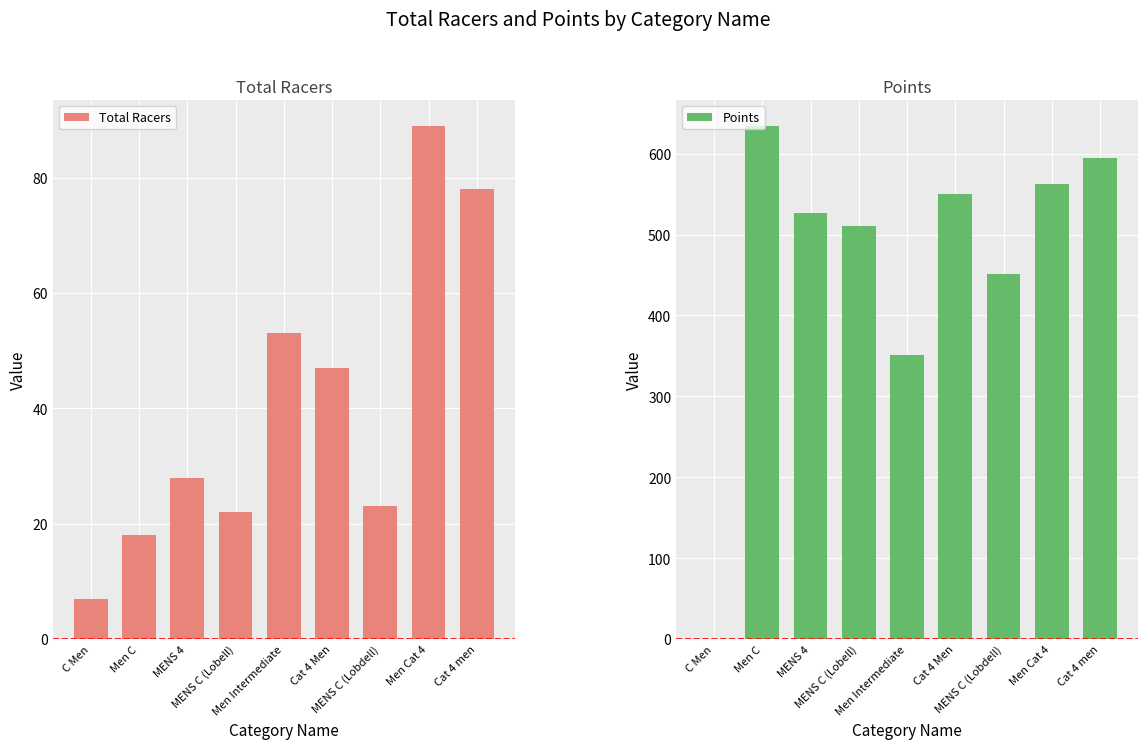

Count the number of data series in this chart.

2